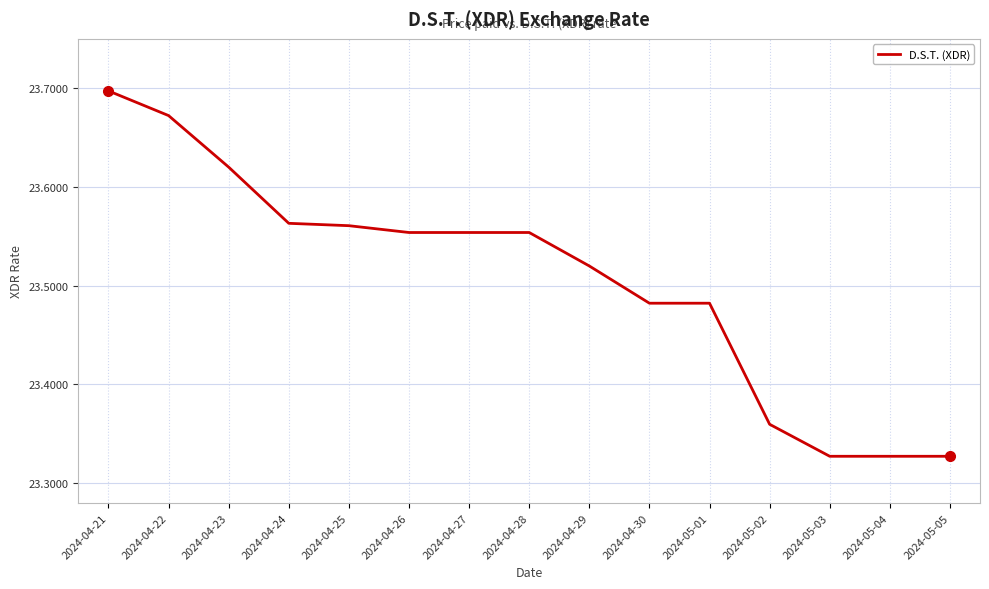

True or false: the data shows 15.6 at 2024-05-05.

False